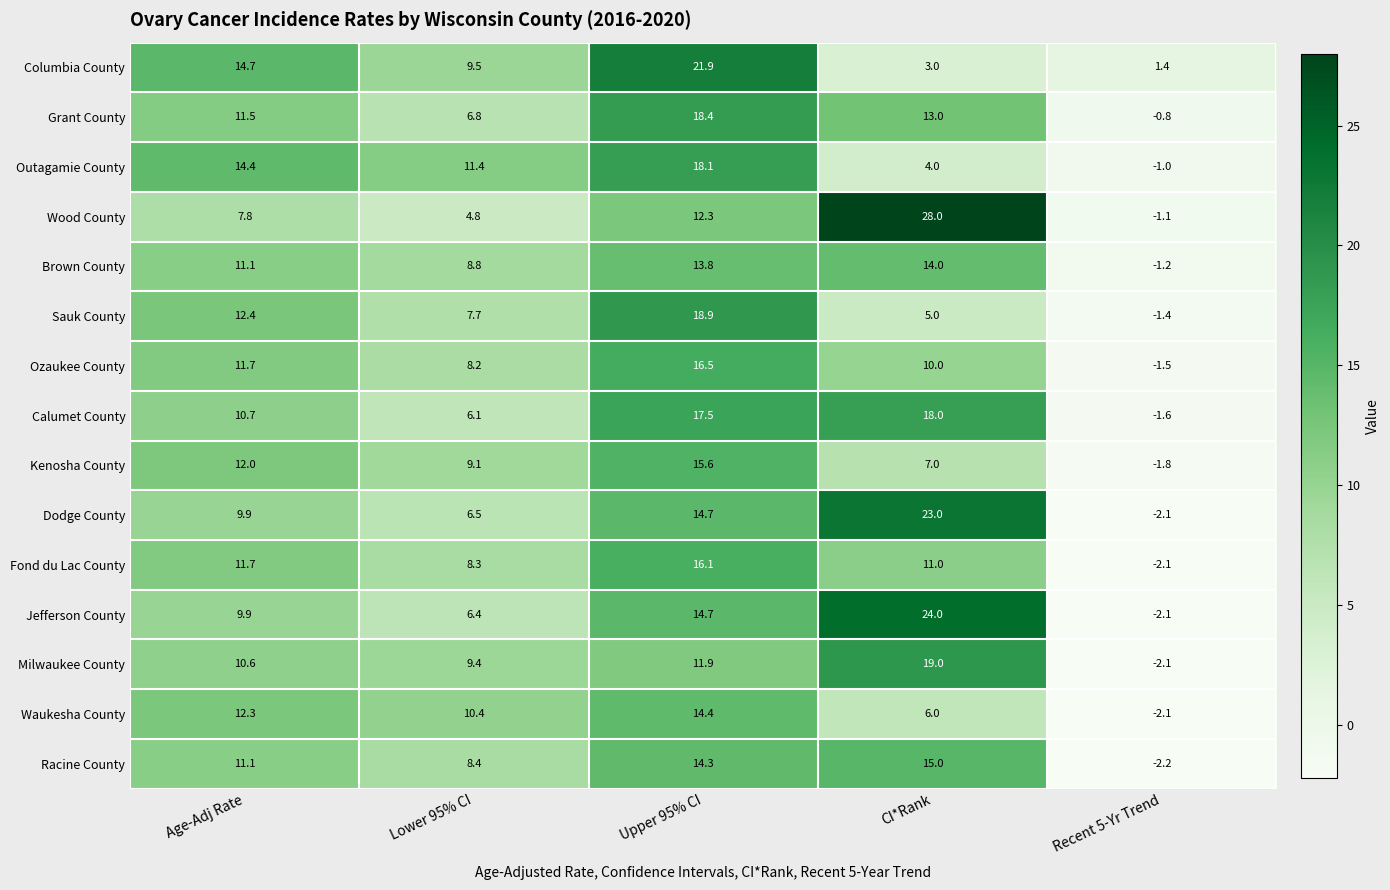

At how many categories does at least one series exceed 14?

3